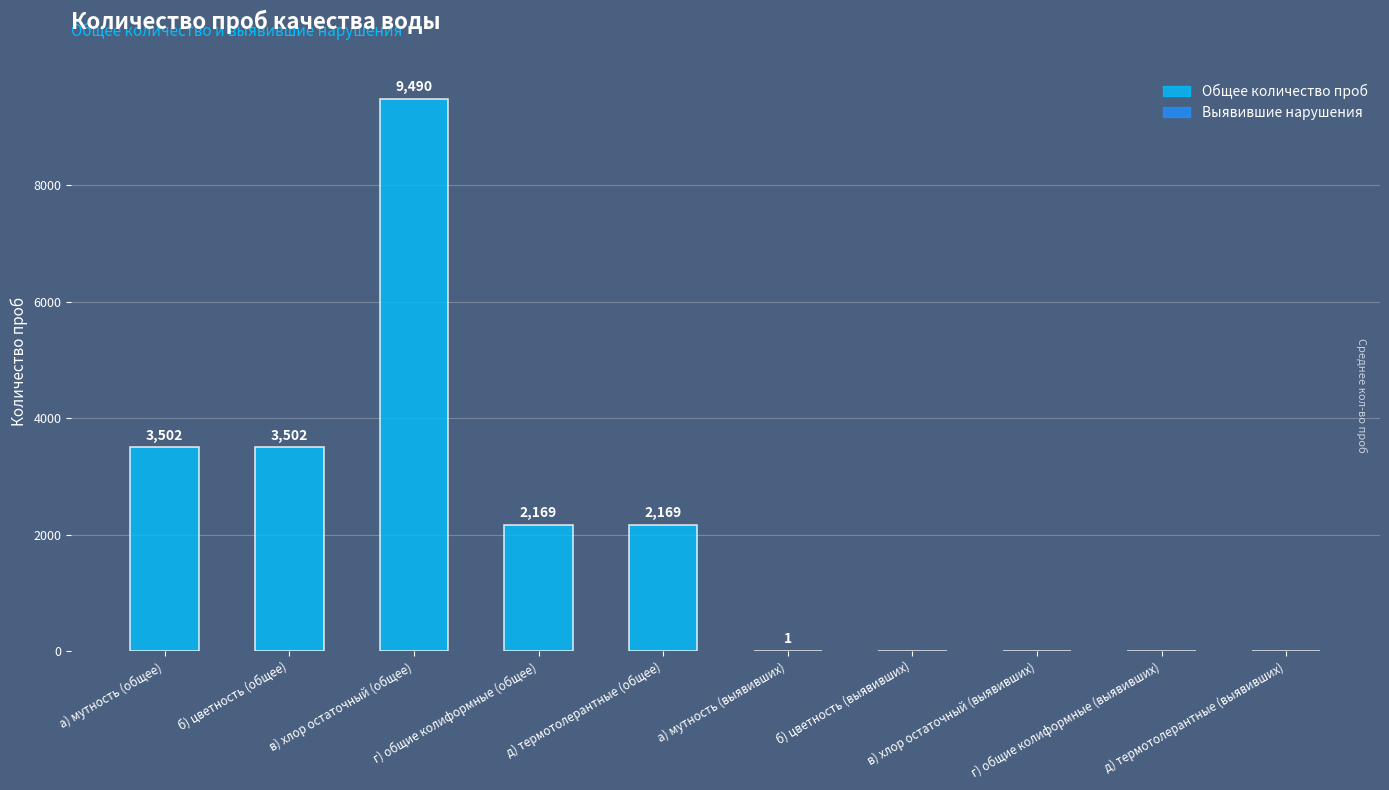

How many distinct data groups are displayed?

1